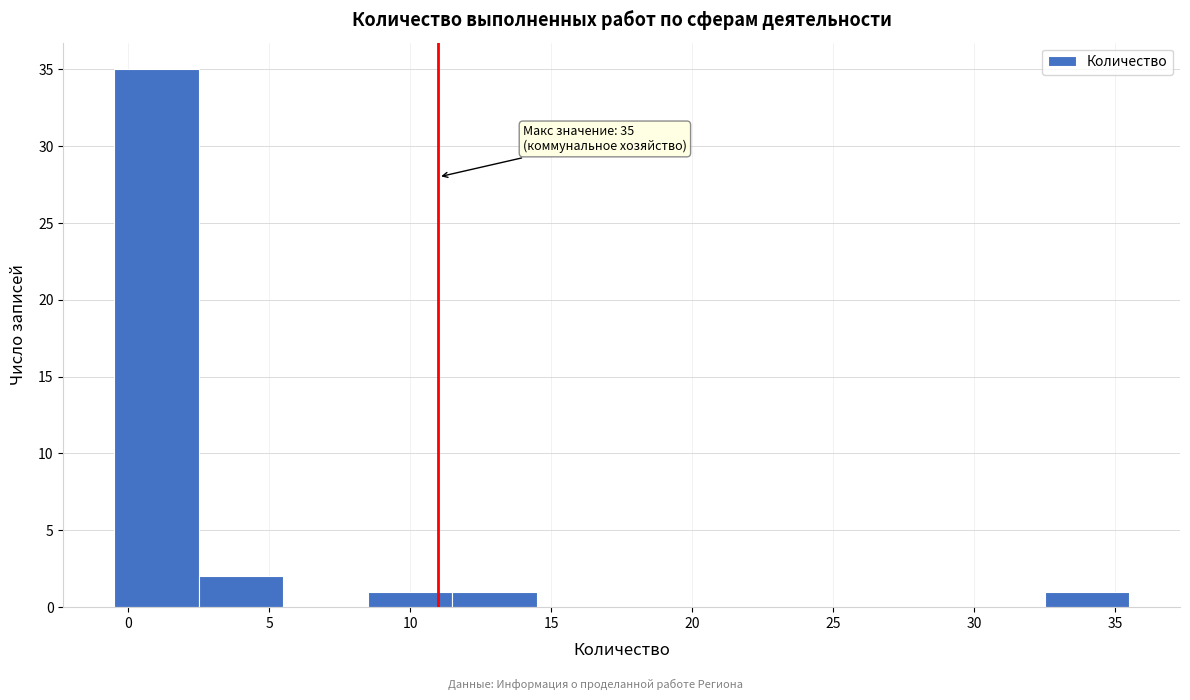

Which range on the x-axis has the tallest bar?

-0.5 to 2.5